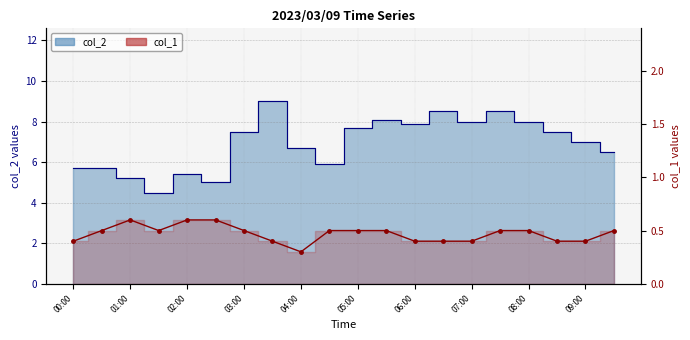

What is the label of the 20th point from the right?

00:00